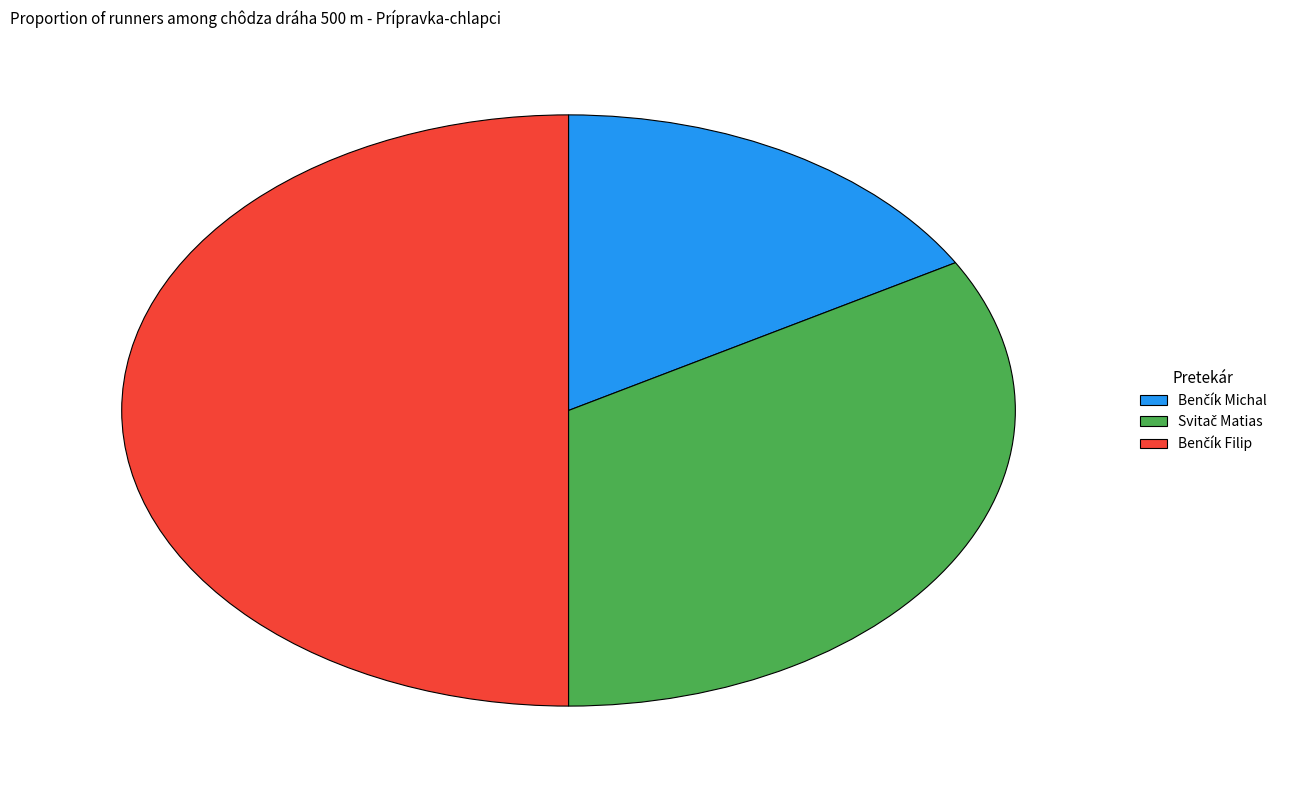

How many segments does this pie chart have?

3